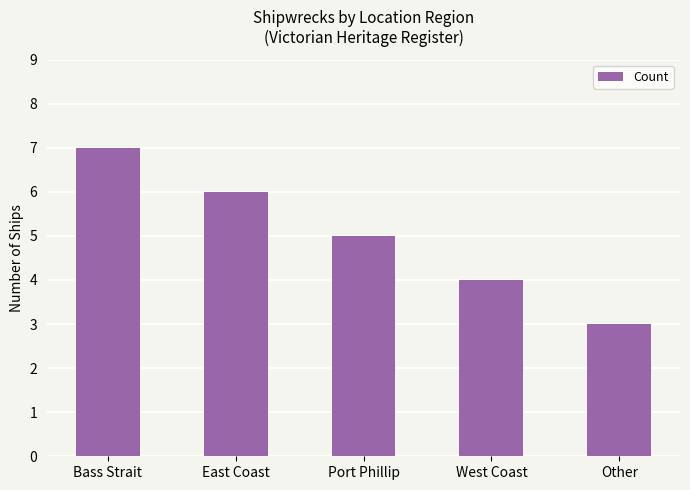

How many data points are less than 5?

2